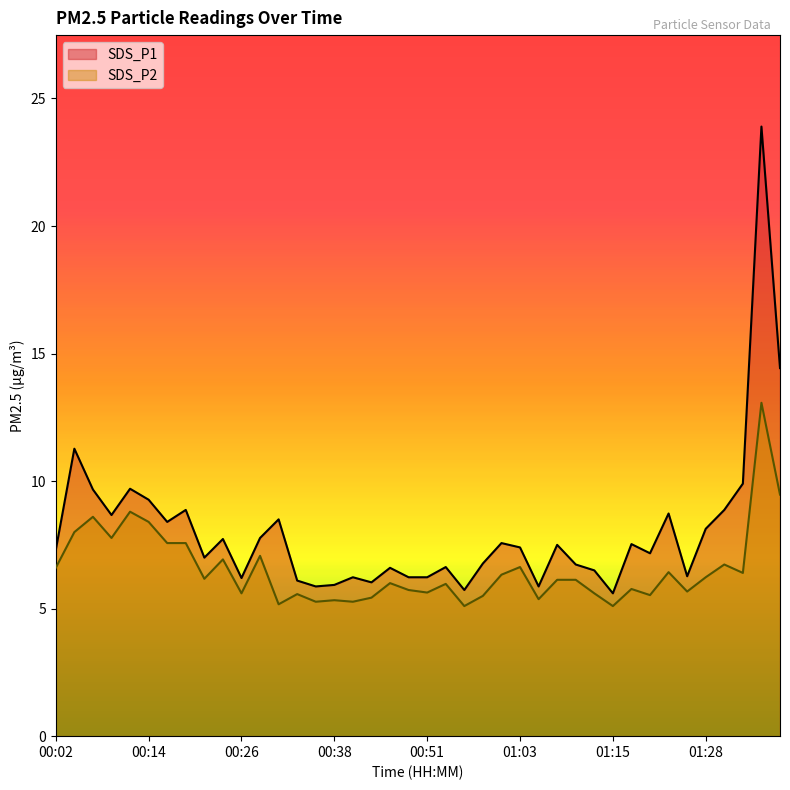

Reading left to right, what are all the values shown in this chart?

SDS_P1: 7.3	11.3	9.7	8.7	9.7	9.3	8.4	8.9	7.0	7.7	6.2	7.8	8.5	6.1	5.9	5.9	6.2	6.0	6.6	6.2	6.2	6.6	5.7	6.8	7.6	7.4	5.9	7.5	6.7	6.5	5.6	7.5	7.2	8.7	6.3	8.1	8.9	9.9	23.9	14.4
SDS_P2: 6.6	8.0	8.6	7.8	8.8	8.4	7.6	7.6	6.2	6.9	5.6	7.1	5.2	5.6	5.3	5.3	5.3	5.4	6.0	5.7	5.6	6.0	5.1	5.5	6.3	6.6	5.4	6.1	6.1	5.6	5.1	5.8	5.5	6.4	5.7	6.2	6.7	6.4	13.1	9.5